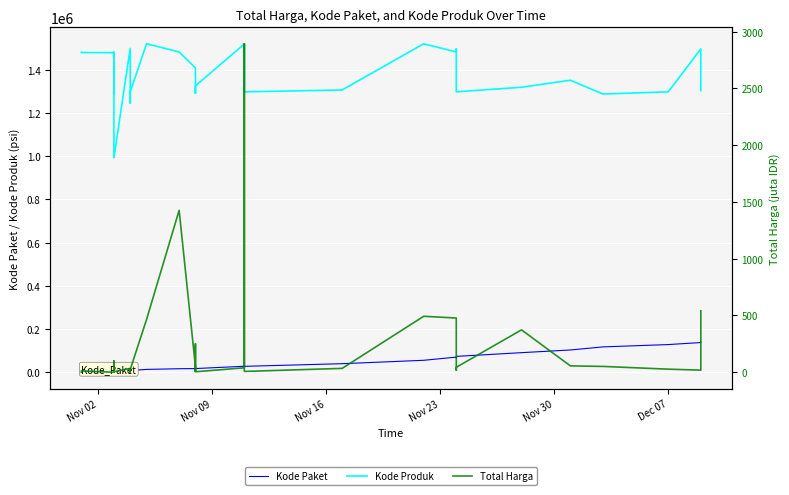

What is the difference between the maximum and second lowest values in the Kode Produk series?

273644.0